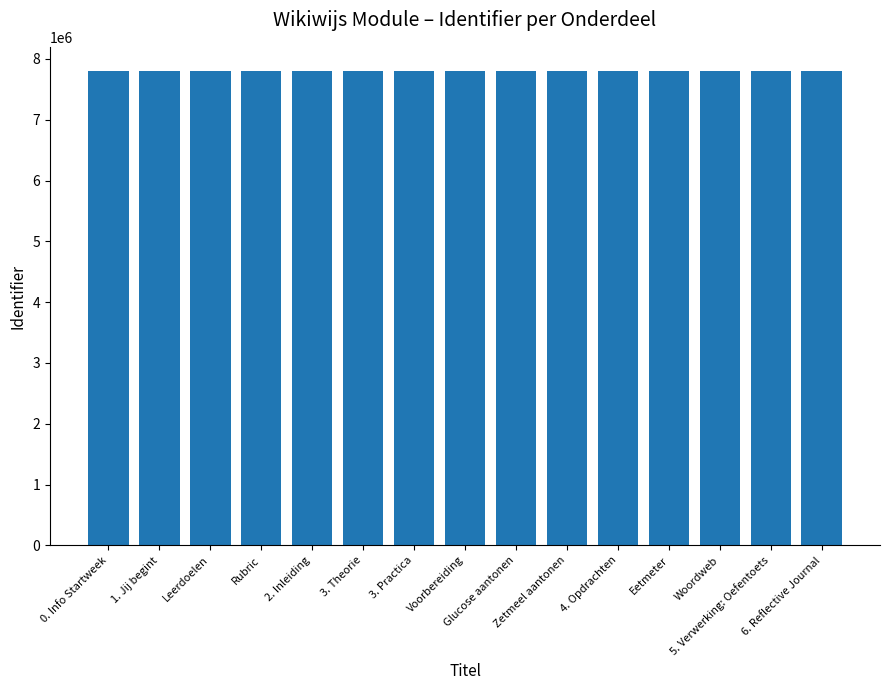

Approximately how many times larger is the value at 6. Reflective Journal compared to Rubric?

1.0